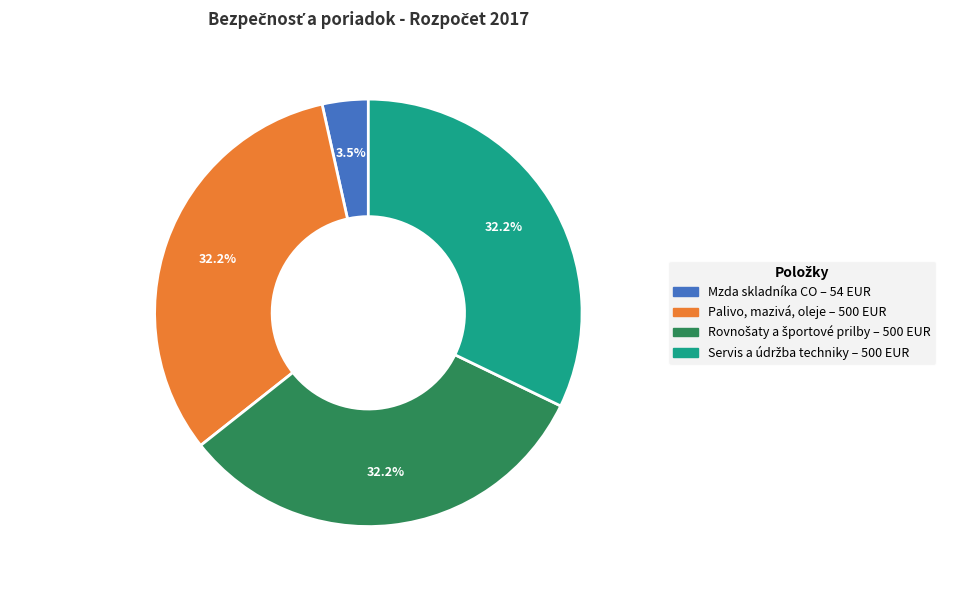

What portion of the pie excludes Mzda skladníka CO?

96.5%